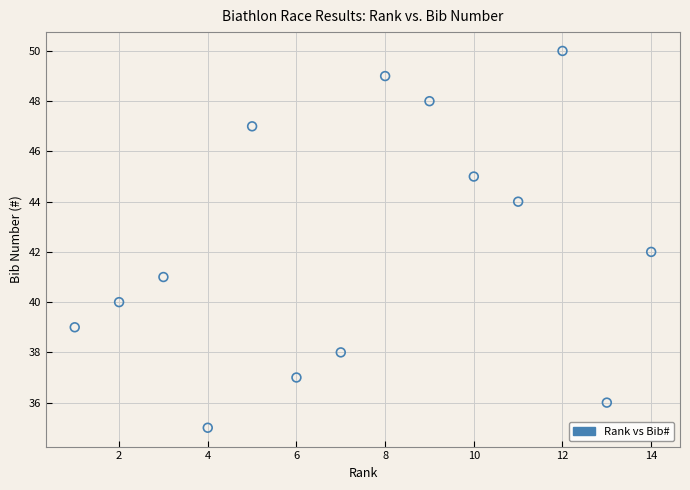

What is the range of Y values (max minus min)?

15